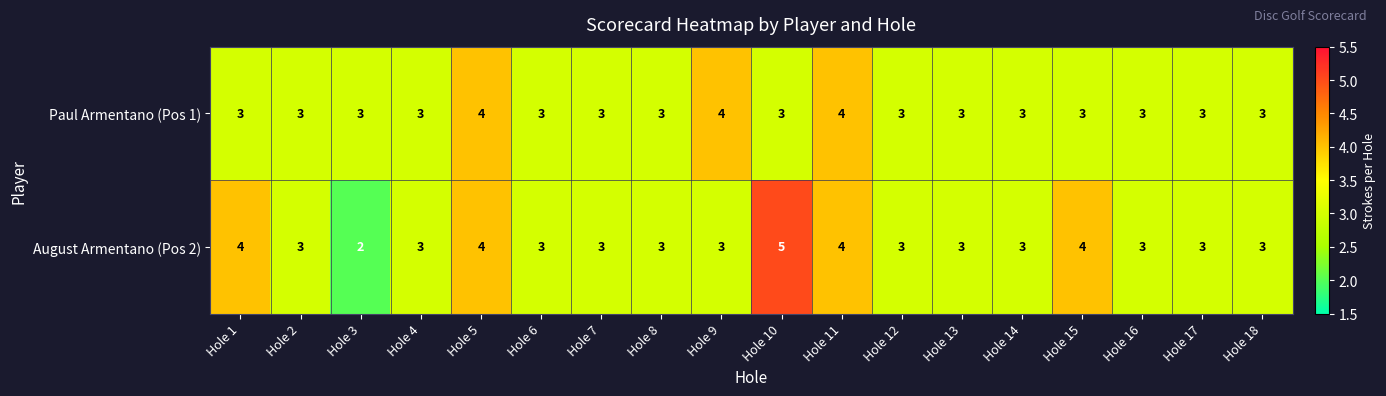

What is the total value across all series at Hole 14?

6